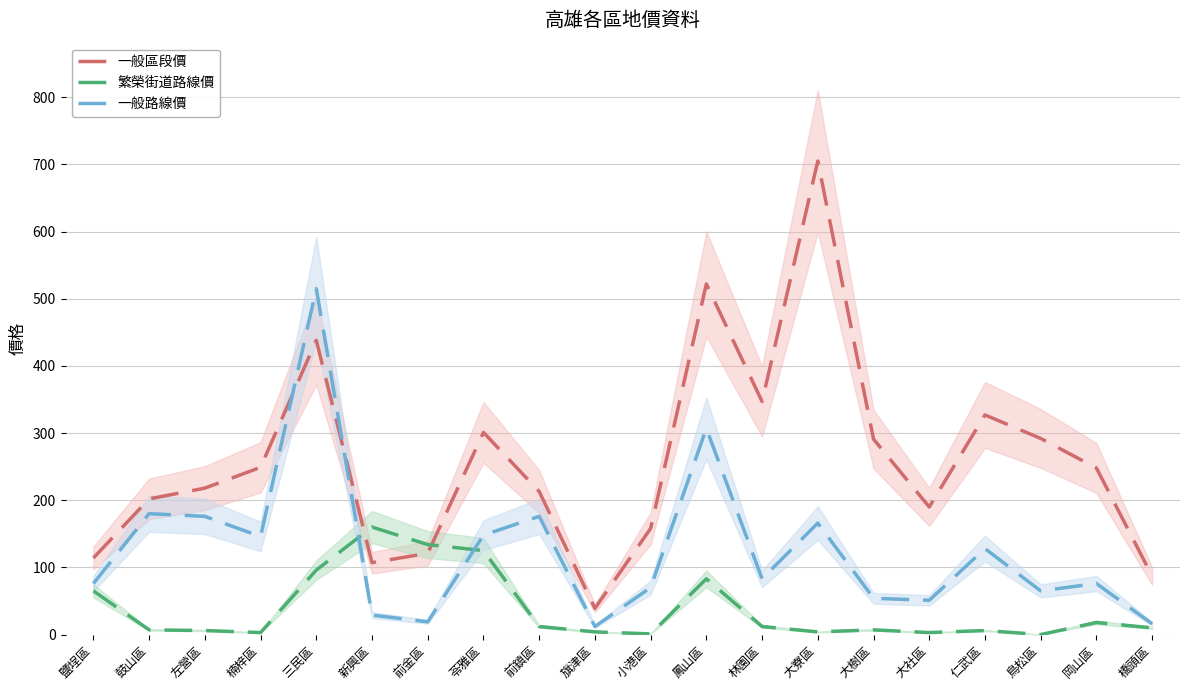

What is the value of the 一般區段價 point at the 8th from the left?

301